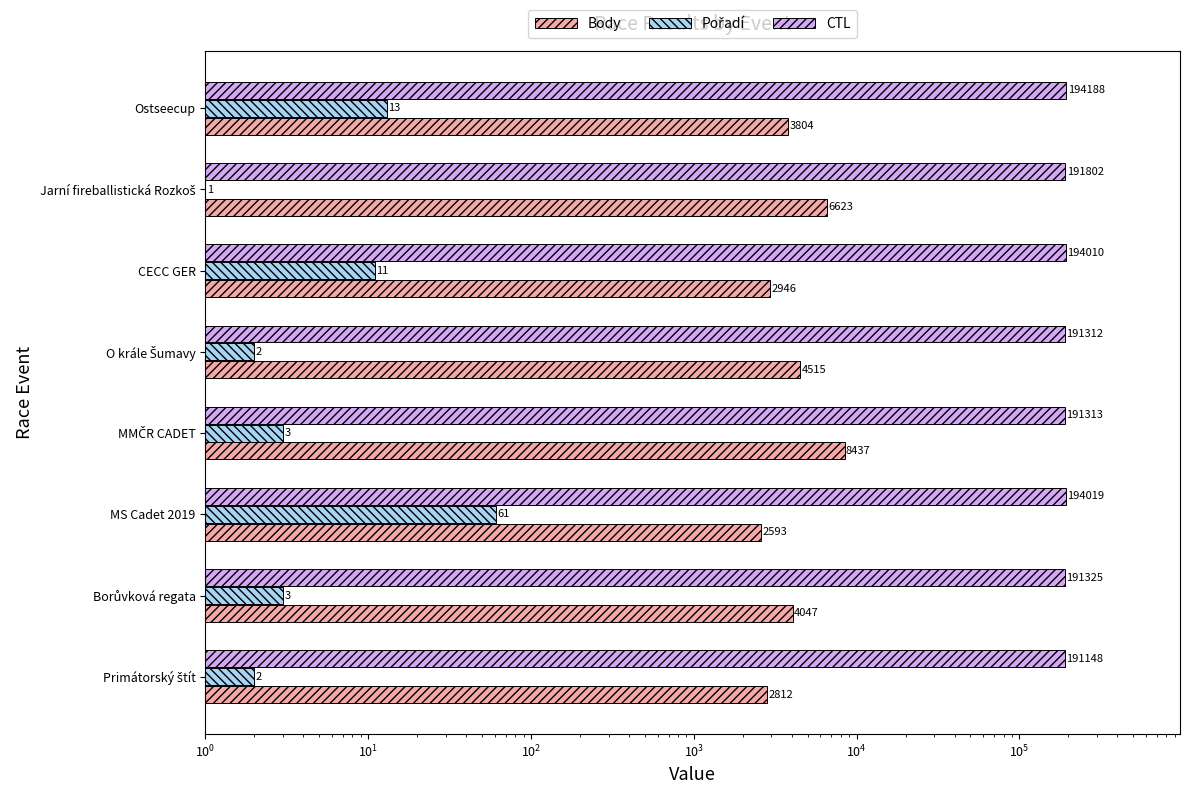

Between Primátorský štít and Ostseecup, which is larger?

Ostseecup